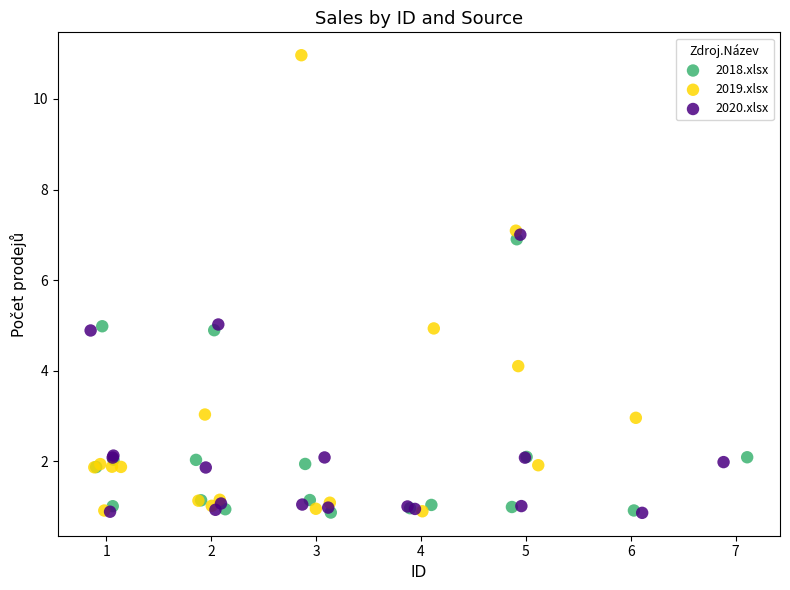

Which series reaches the maximum Y coordinate?

2019.xlsx